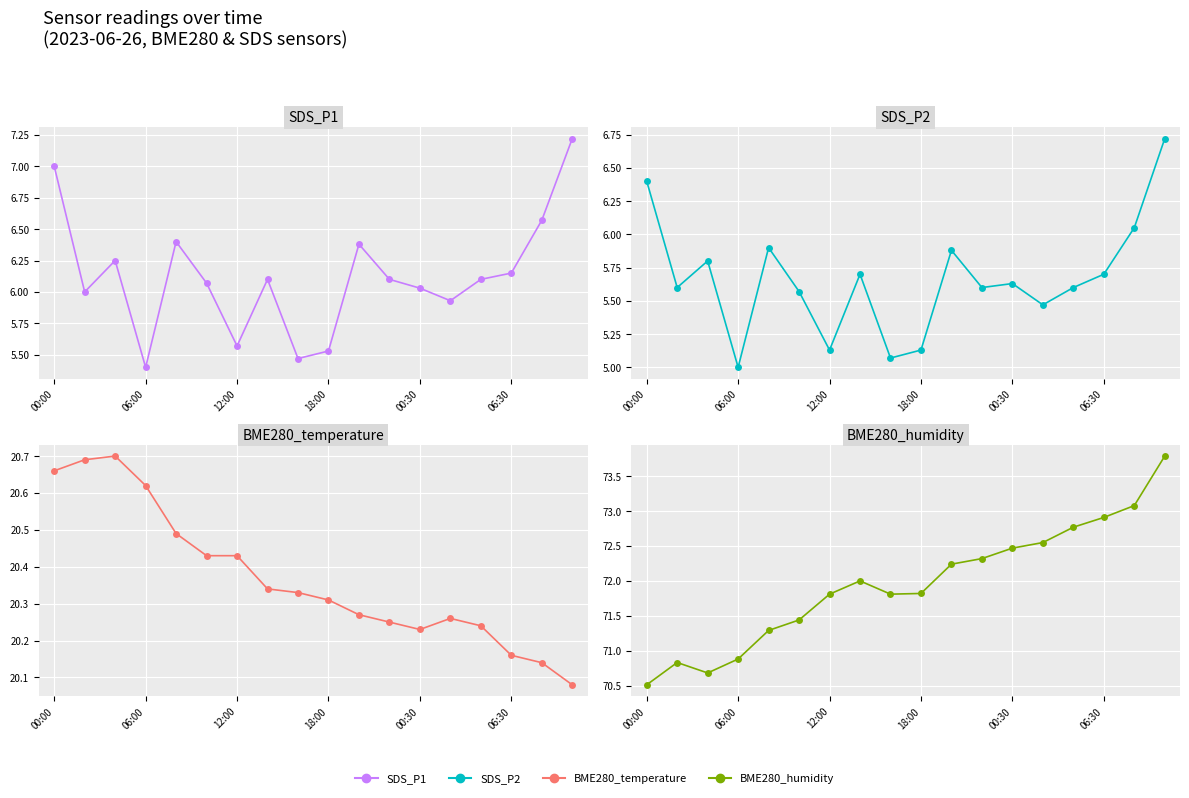

What is the difference between the second highest and second lowest values in the SDS_P1 series?

1.5